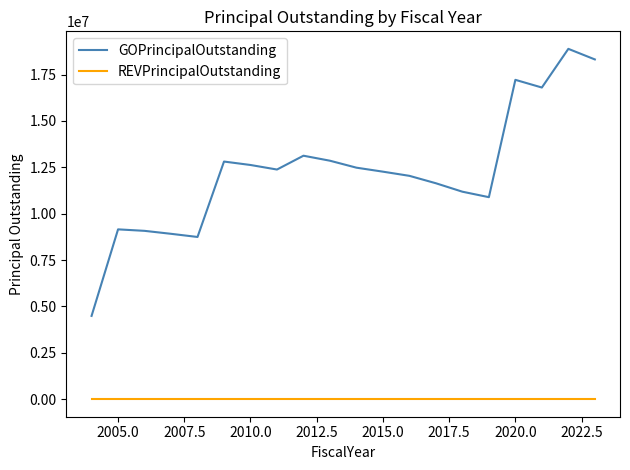

What is the difference between the maximum and minimum values in the GOPrincipalOutstanding series?

14395000